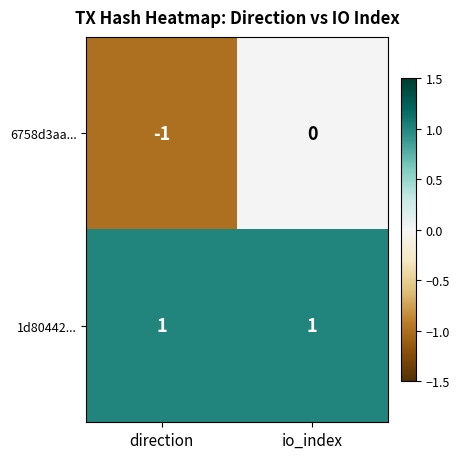

How many distinct data groups are displayed?

2